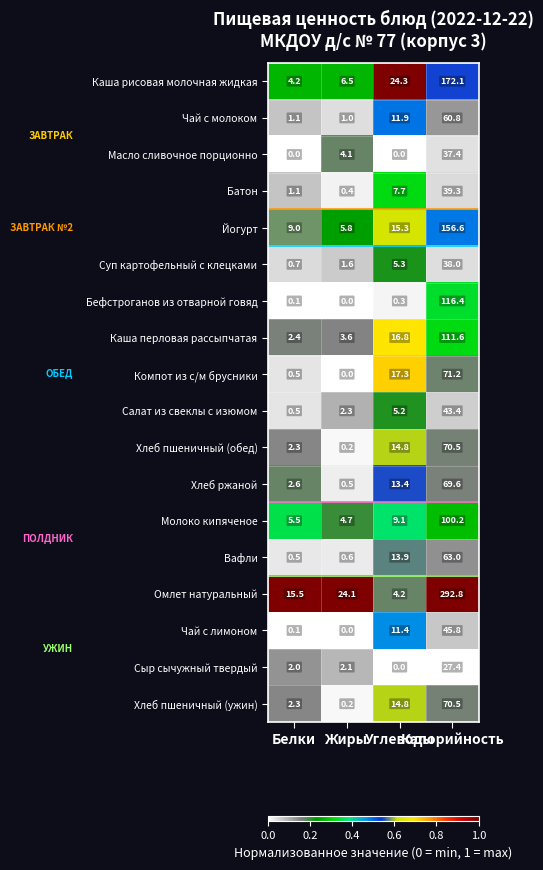

Which series has the largest total across all categories?

Омлет натуральный